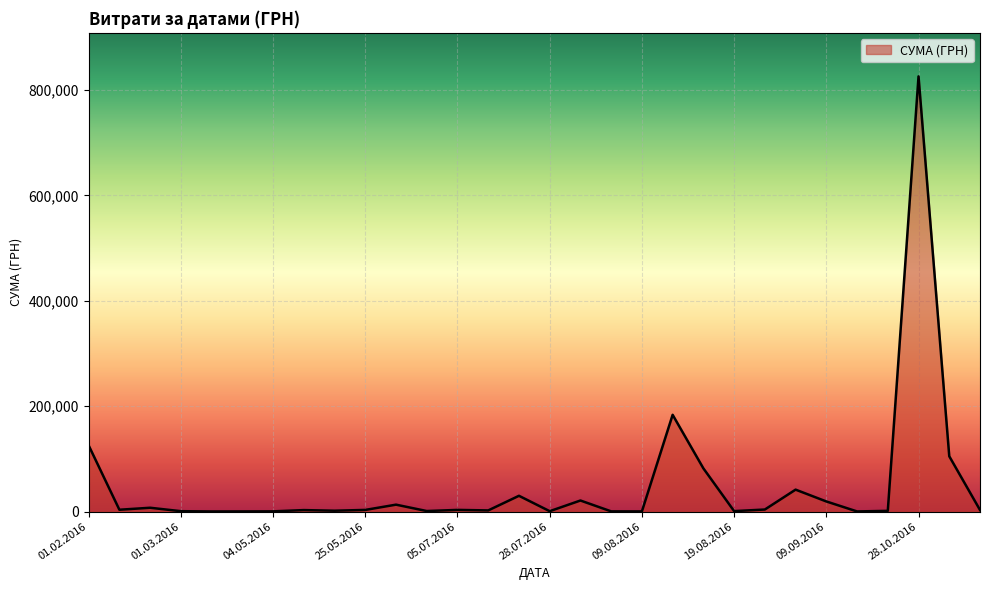

What is the maximum value shown in the chart?

825750.2